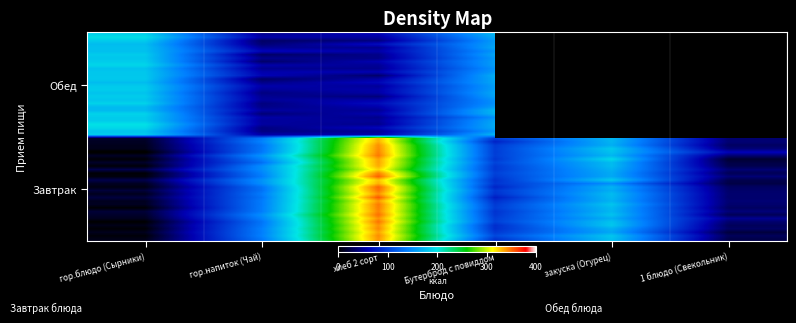

What is the difference between the values at хлеб 2 сорт and гор.напиток (Чай)?

194.7